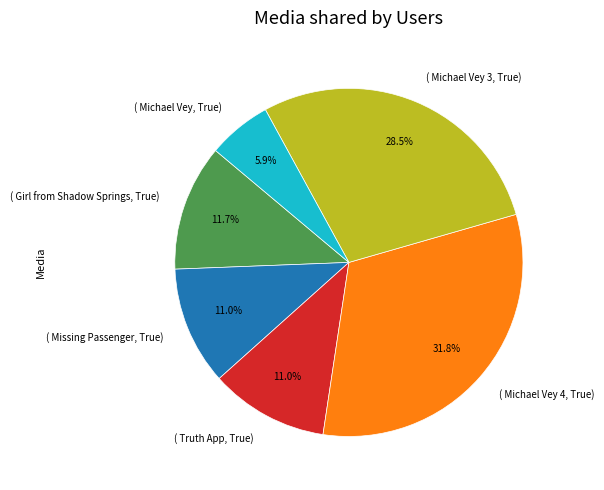

Does any single category account for the majority?

No